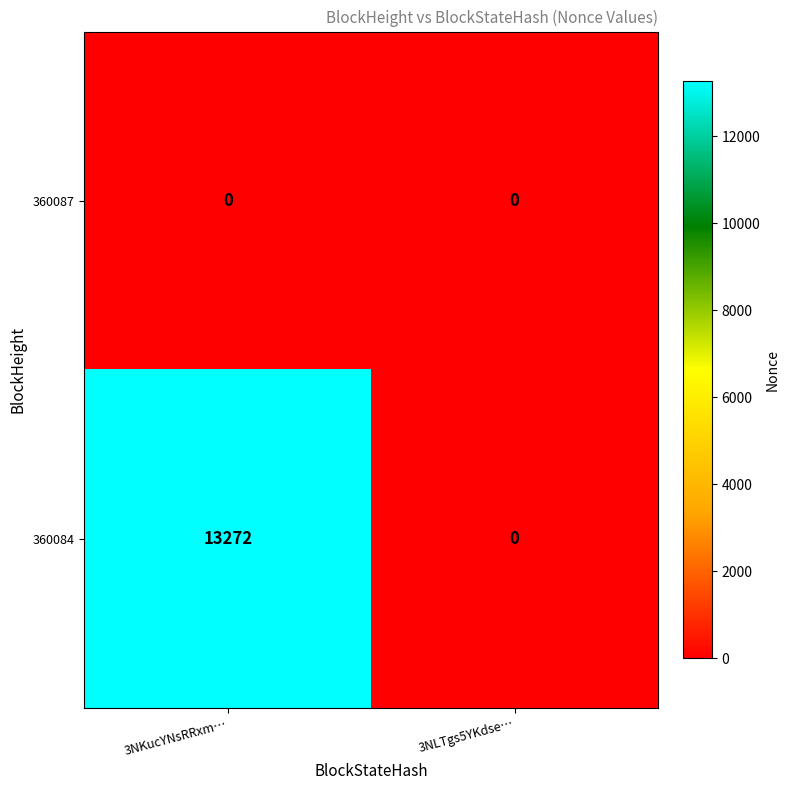

What is the difference between the 360084 values at 3NKucYNsRRxm… and 3NLTgs5YKdse…?

13272